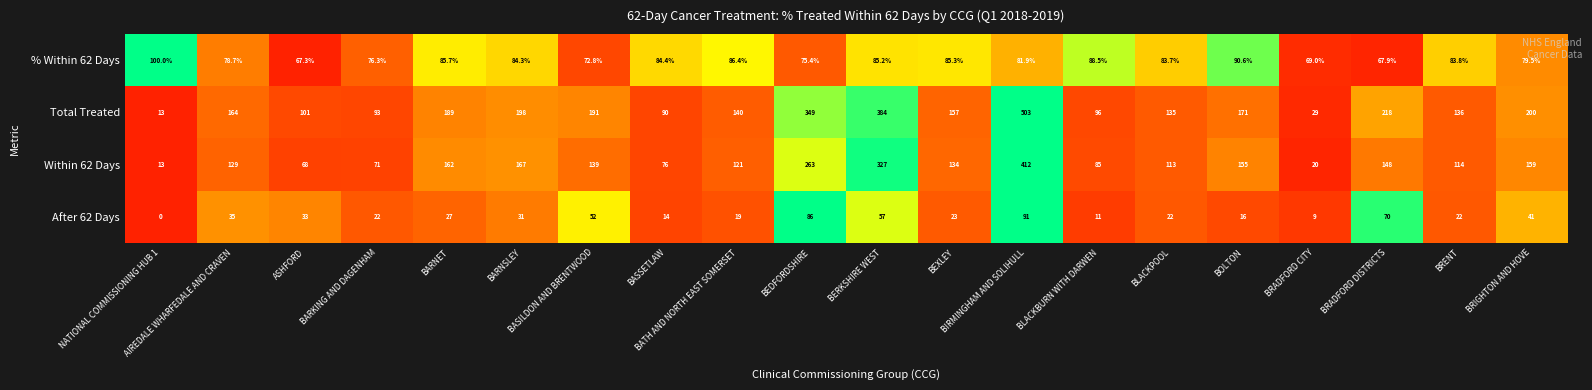

Which series has the widest spread of values?

Total Treated